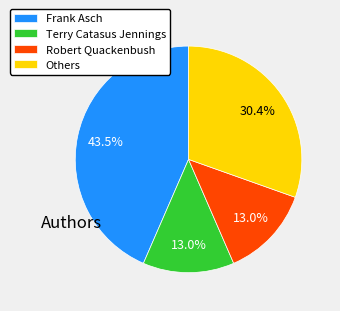

How many slices are in this pie chart?

4